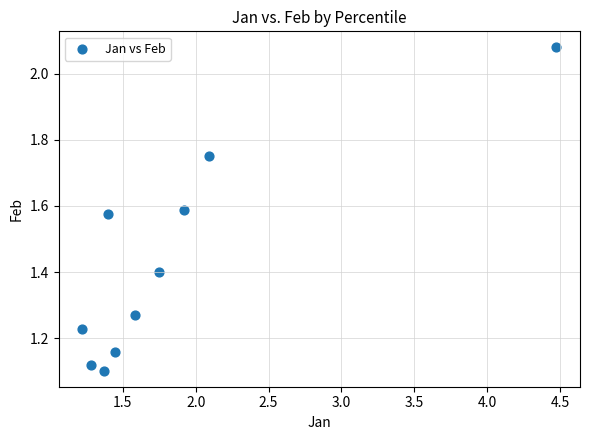

What is the average Y value?

1.4